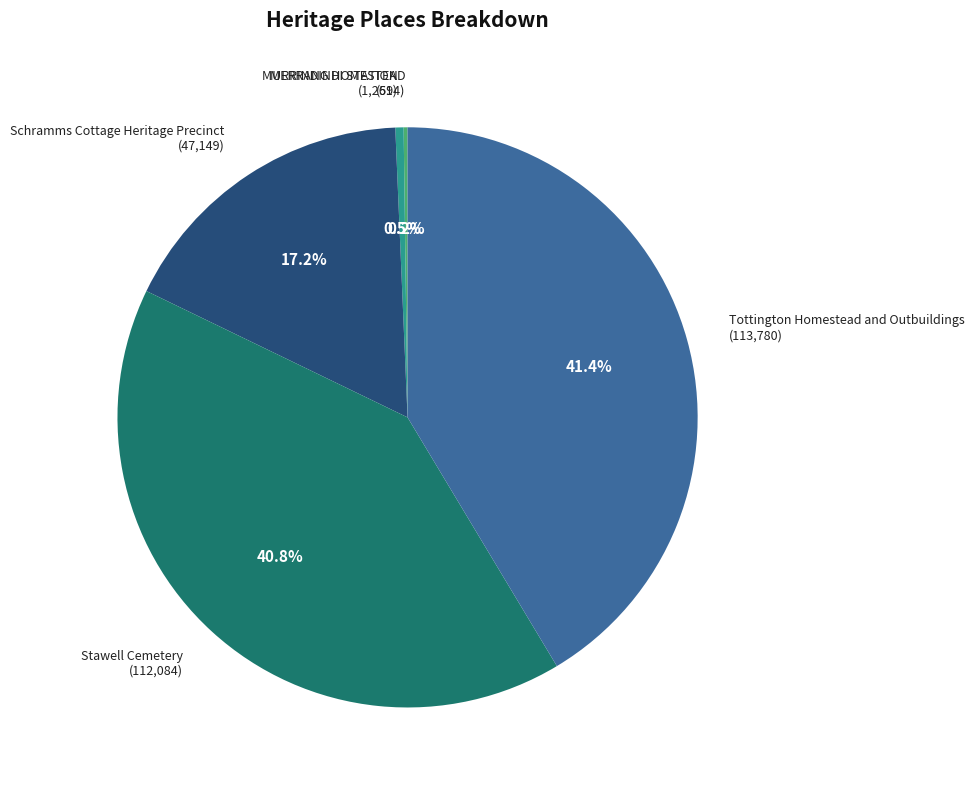

Which has a higher value, MURRINDINDI STATION or Stawell Cemetery?

Stawell Cemetery